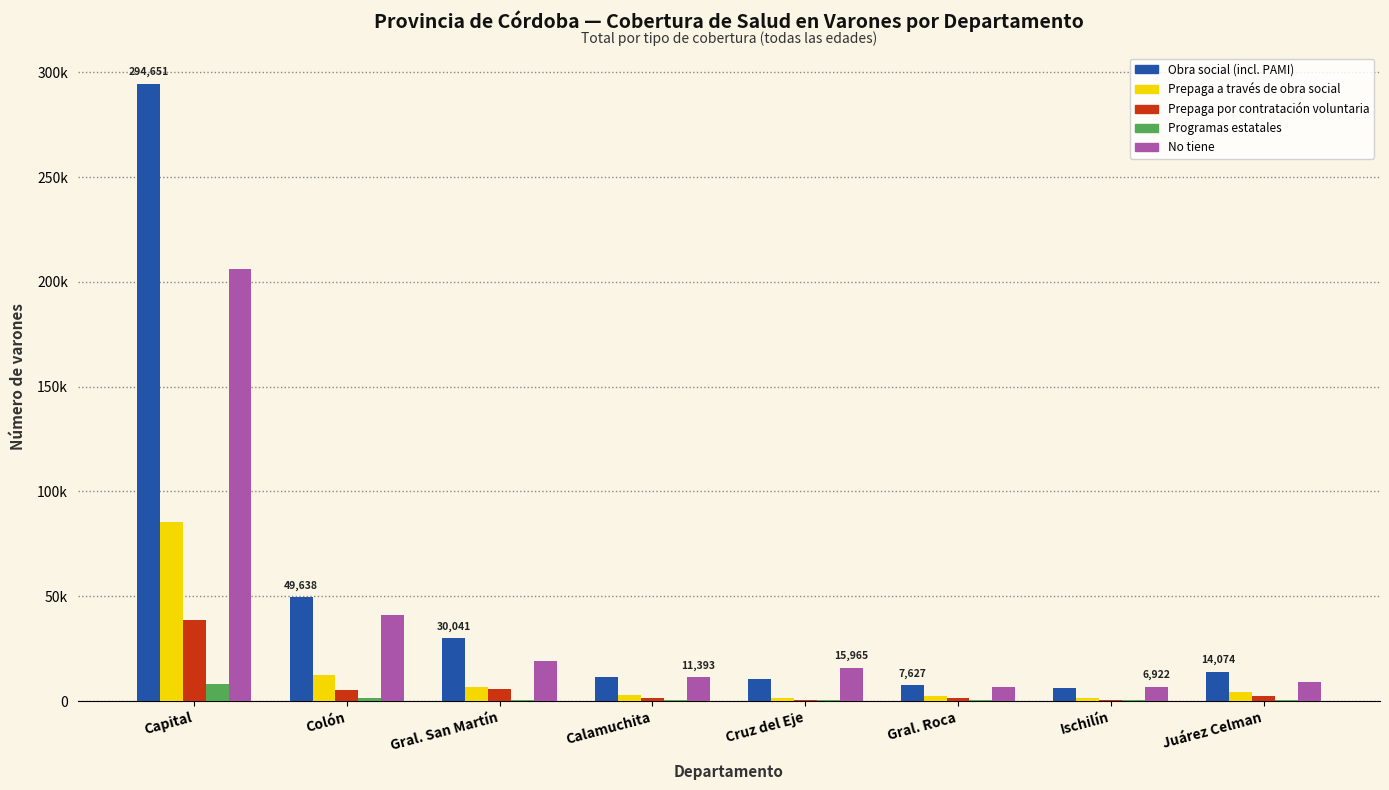

What value does the Obra social (incl. PAMI) series have at Gral. San Martín?

30041